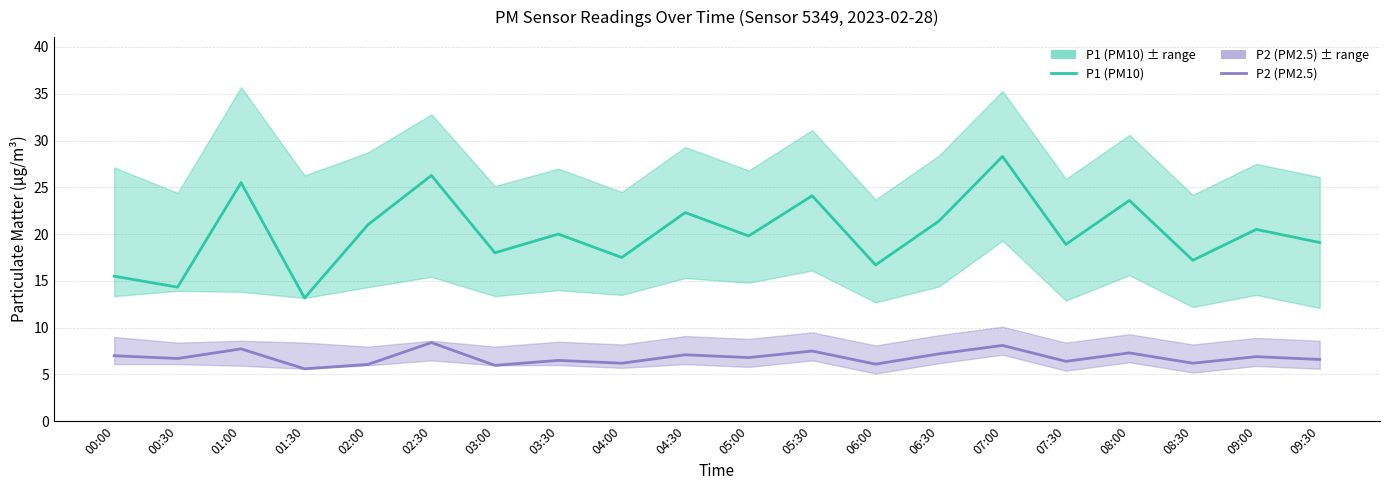

True or false: P1 (PM10) and P2 (PM2.5) intersect in this chart.

False